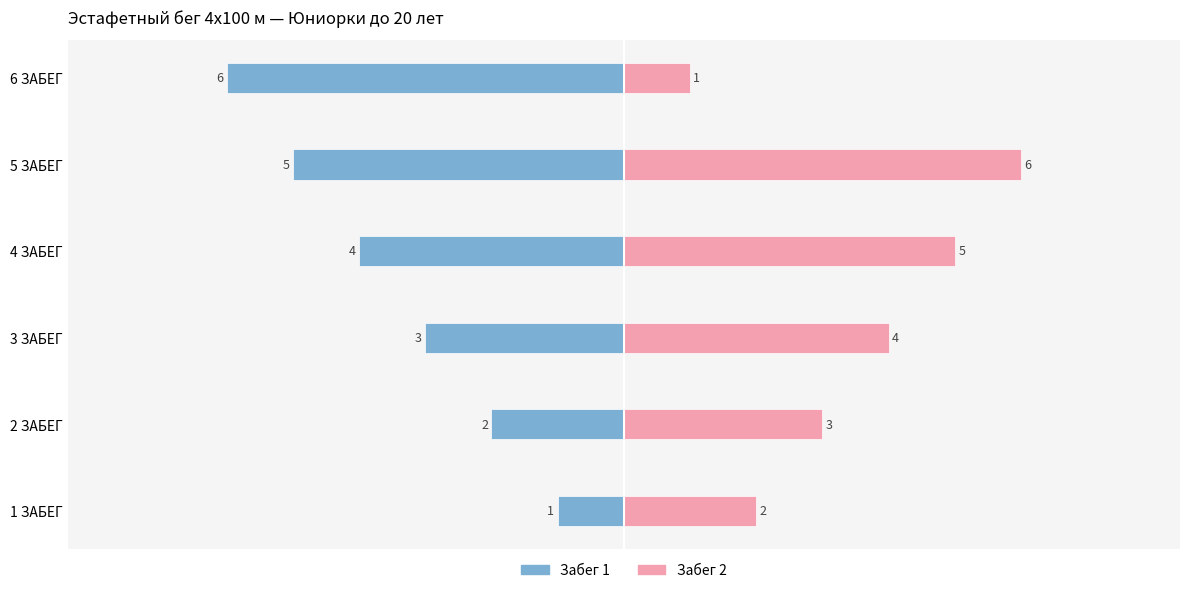

Which series has the largest total across all categories?

Забег 2